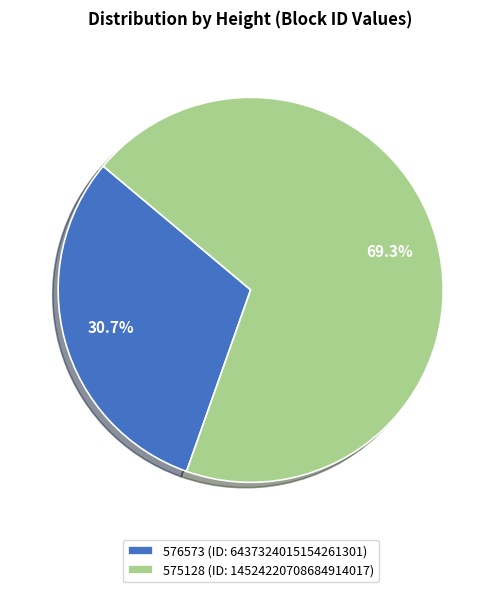

Is it true that 575128 is 69% of the pie?

True